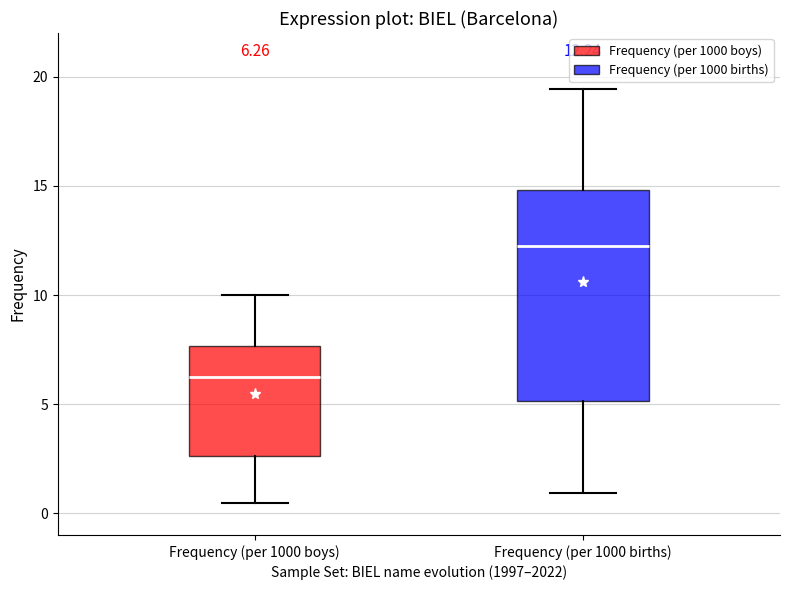

Which box is the tallest, from its lower edge to its upper edge?

Frequency (per 1000 births)